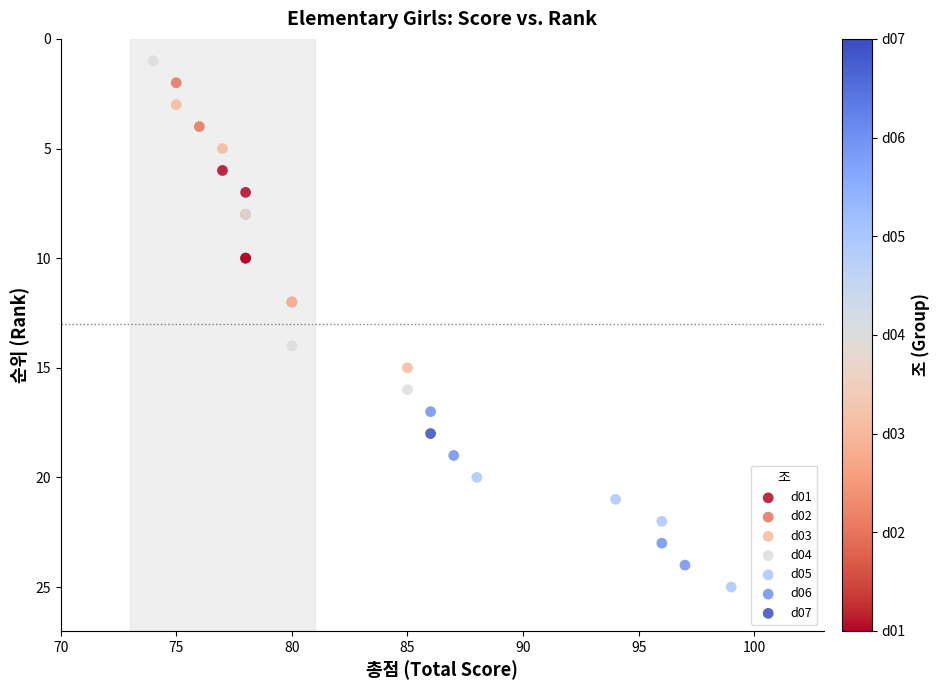

Which series contains the lowest Y value?

d04